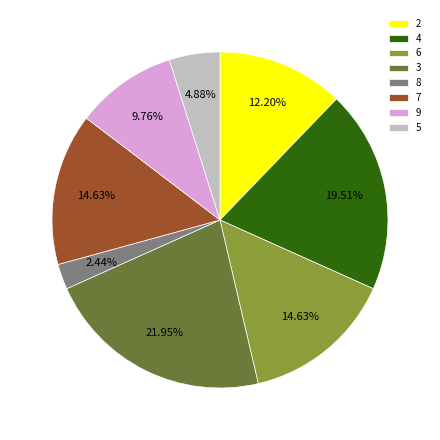

Does any single category account for the majority?

No